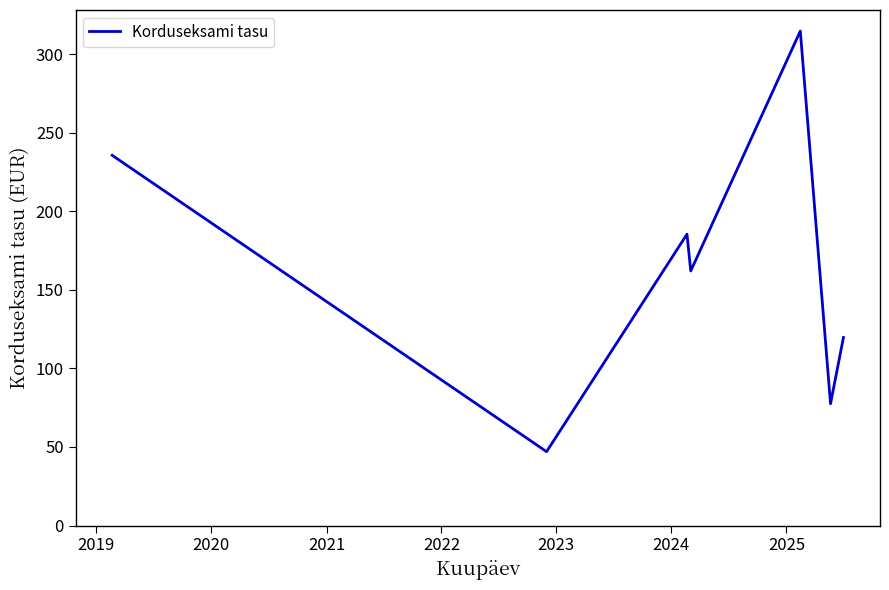

True or false: there are more than 2 points higher than both neighbors.

False